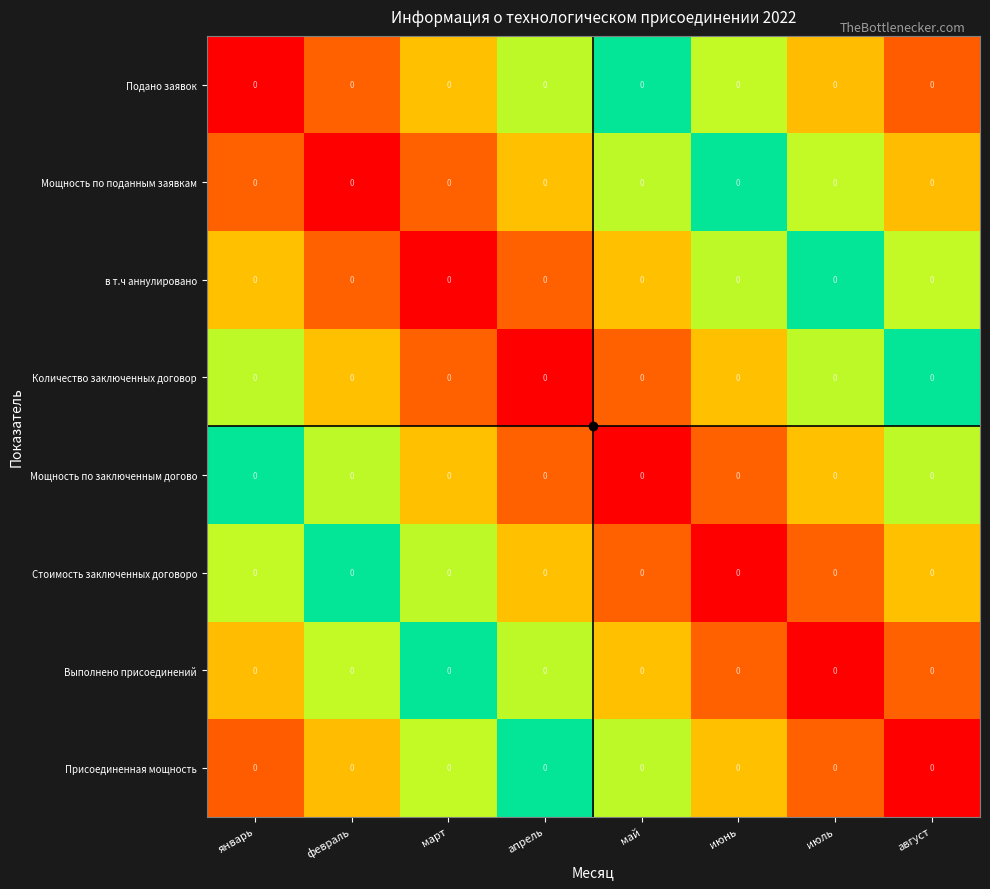

Which has a higher value, январь or июль?

июль